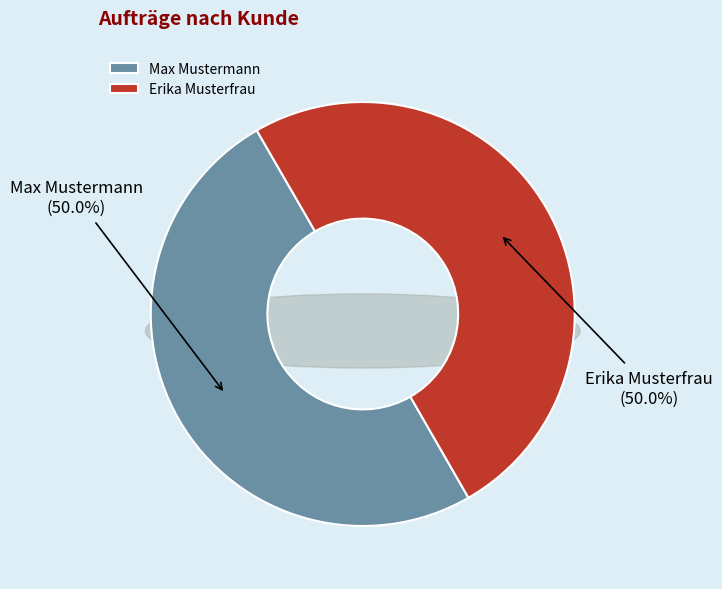

To the nearest percent, what portion does Max Mustermann represent?

50%